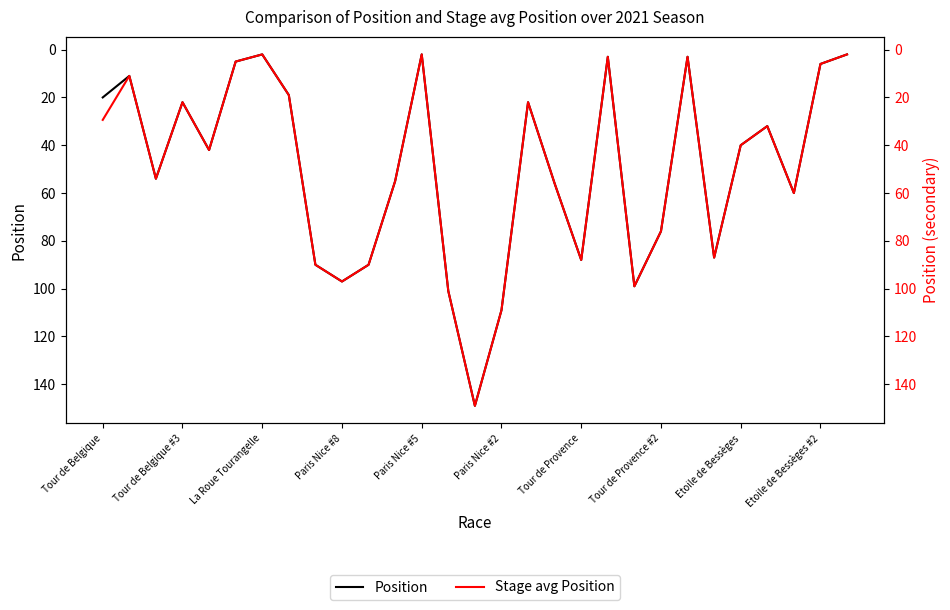

Which has a higher value, 22 or 16?

16